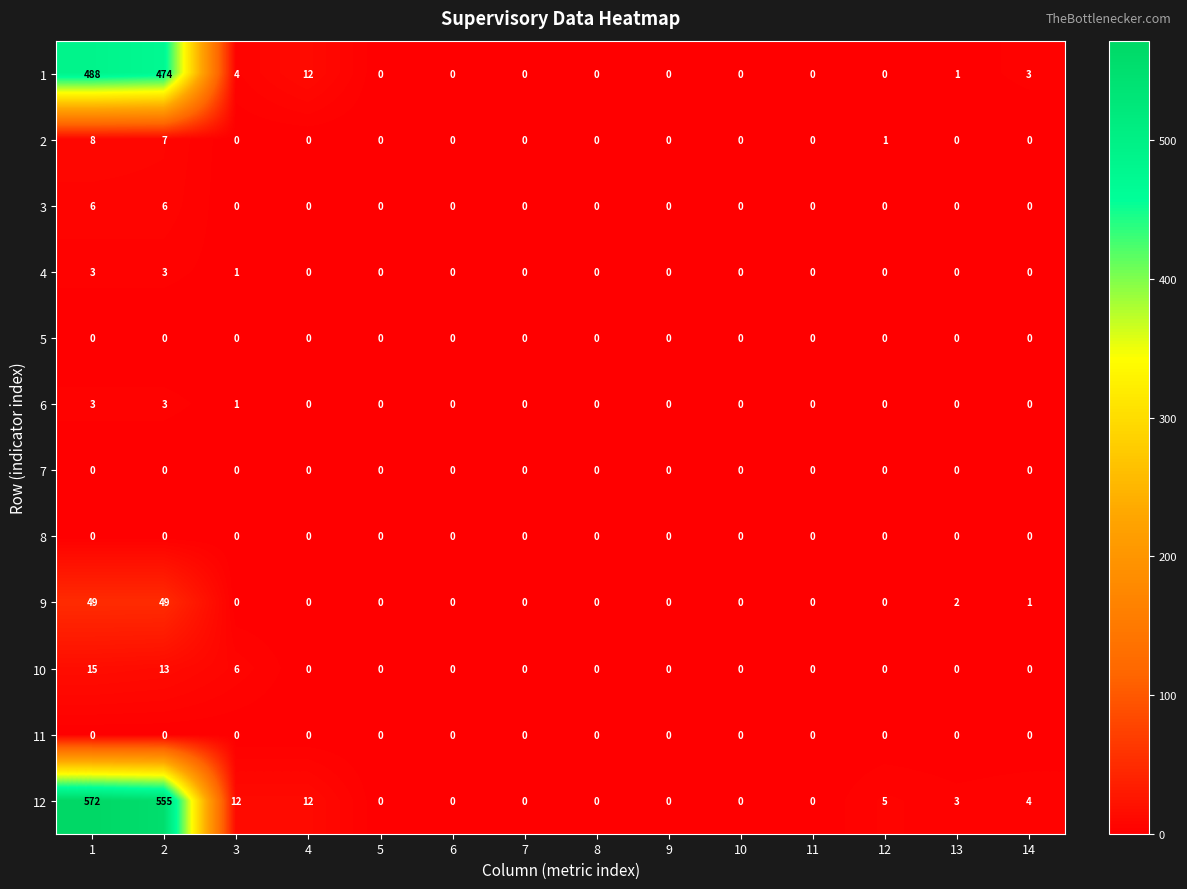

Which series changed the most between 2 and 10?

12